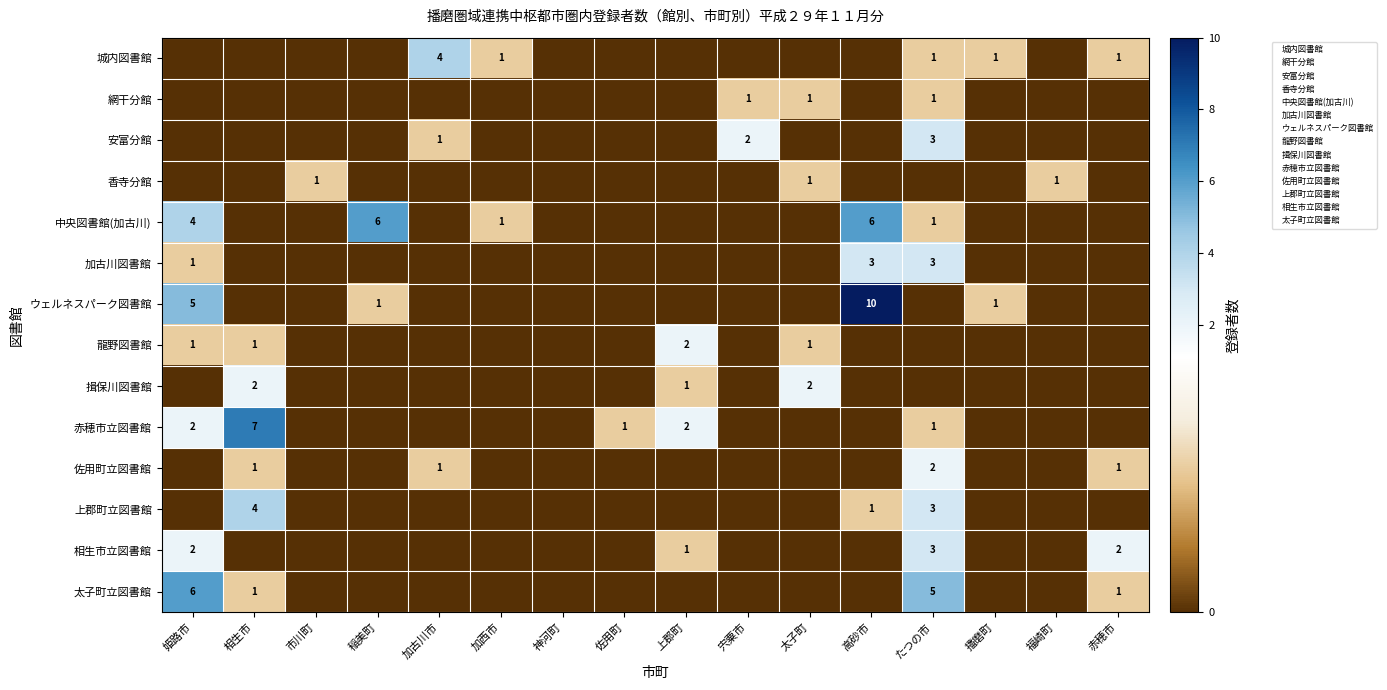

The value of 赤穂市立図書館 at 姫路市 is 3. True or false?

False